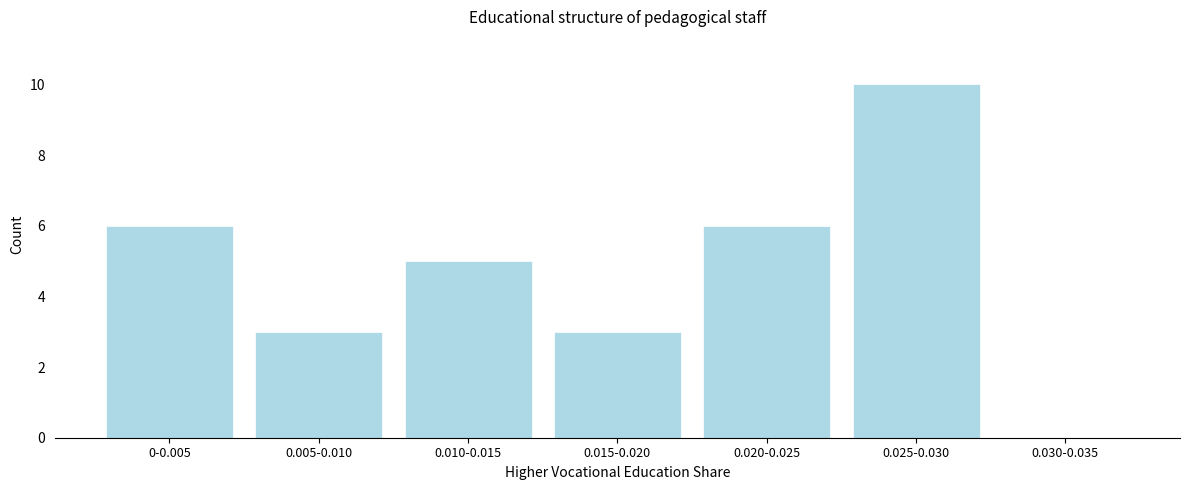

Reading left to right, list all the values displayed in this chart.

0-0.005=6	0.005-0.010=3	0.010-0.015=5	0.015-0.020=3	0.020-0.025=6	0.025-0.030=10	0.030-0.035=0